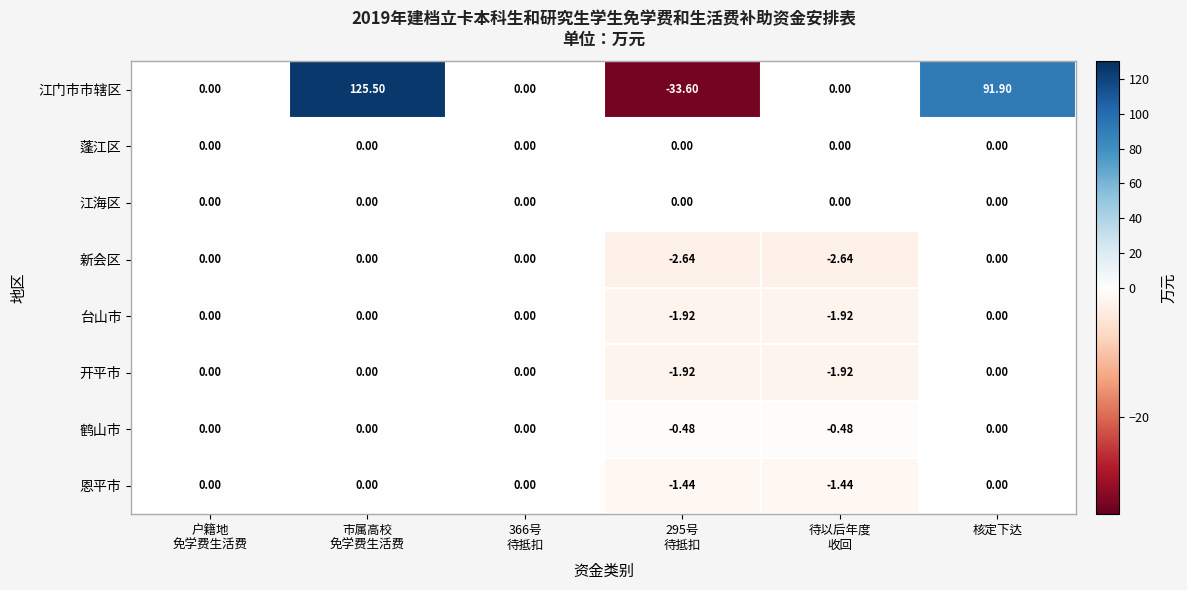

How many categories are shown in the chart?

6